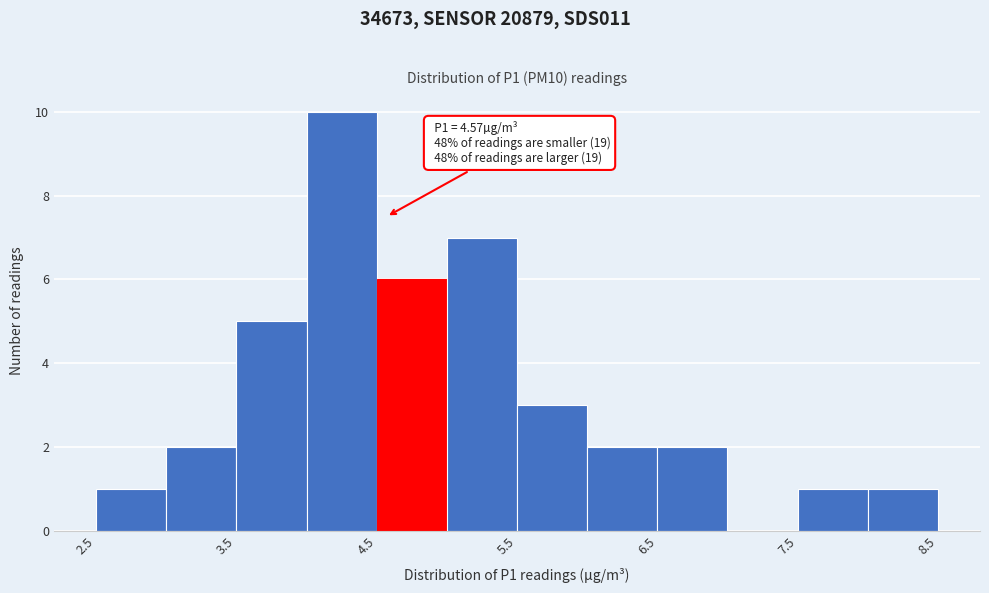

Which range on the x-axis has the tallest bar?

4.0 to 4.5